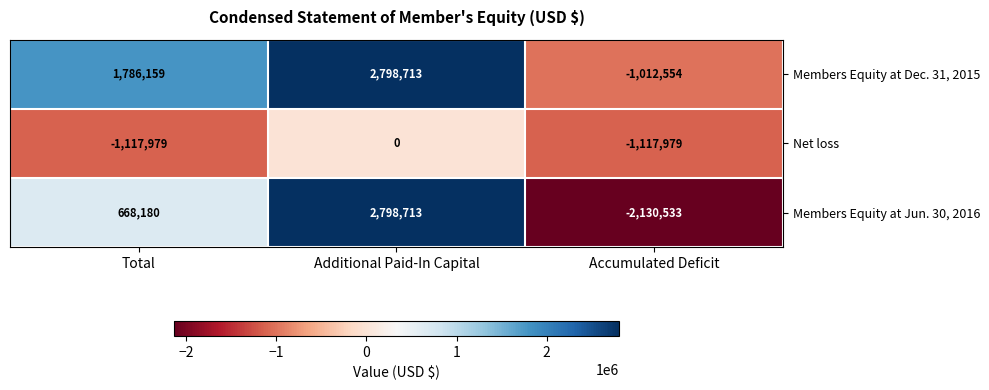

Reading left to right, transcribe all the data shown in this chart.

Members Equity at Dec. 31, 2015: Total=1786159	Additional Paid-In Capital=2798713	Accumulated Deficit=-1012554
Net loss: Total=-1117979	Additional Paid-In Capital=0	Accumulated Deficit=-1117979
Members Equity at Jun. 30, 2016: Total=668180	Additional Paid-In Capital=2798713	Accumulated Deficit=-2130533